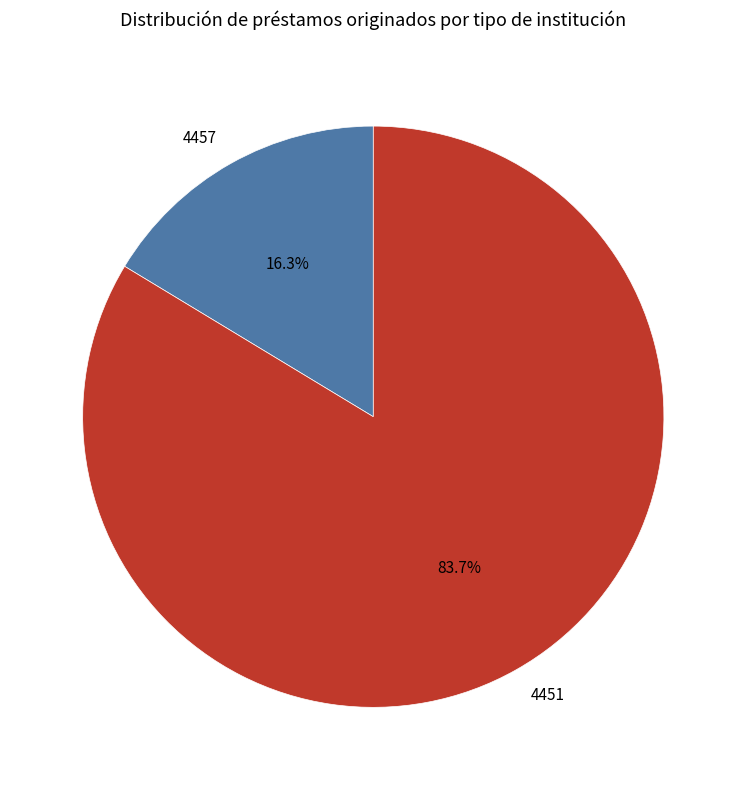

What is the smallest slice in the pie chart?

4457